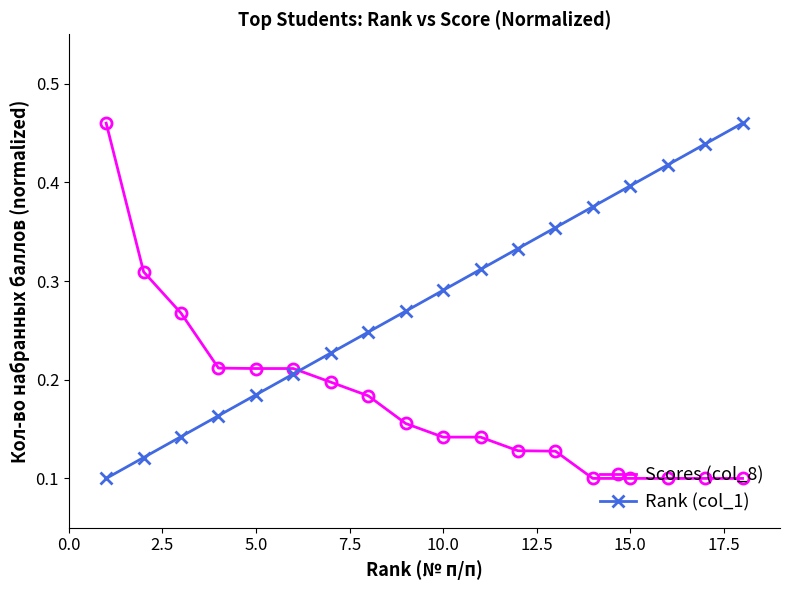

Which series has the largest total across all categories?

Rank (col_1)